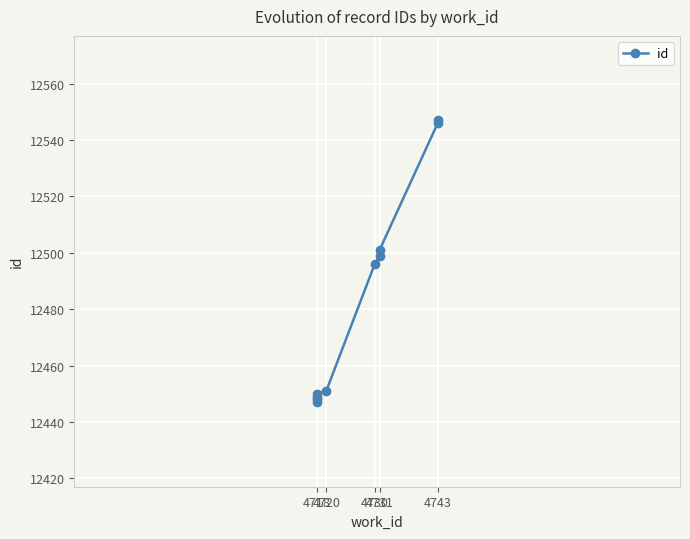

How many values are below 12496?

5